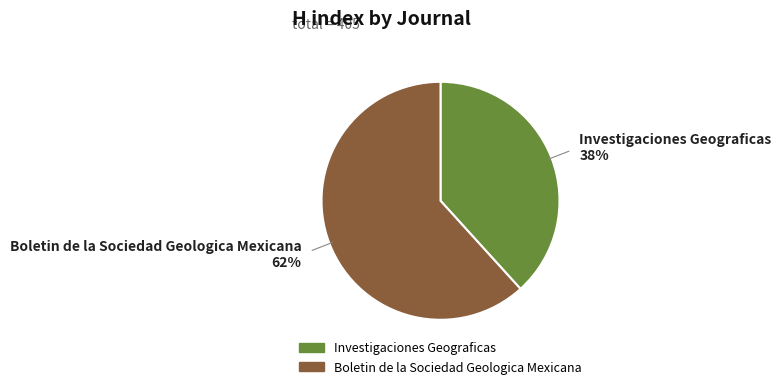

Between Investigaciones Geograficas and Boletin de la Sociedad Geologica Mexicana, which is larger?

Boletin de la Sociedad Geologica Mexicana